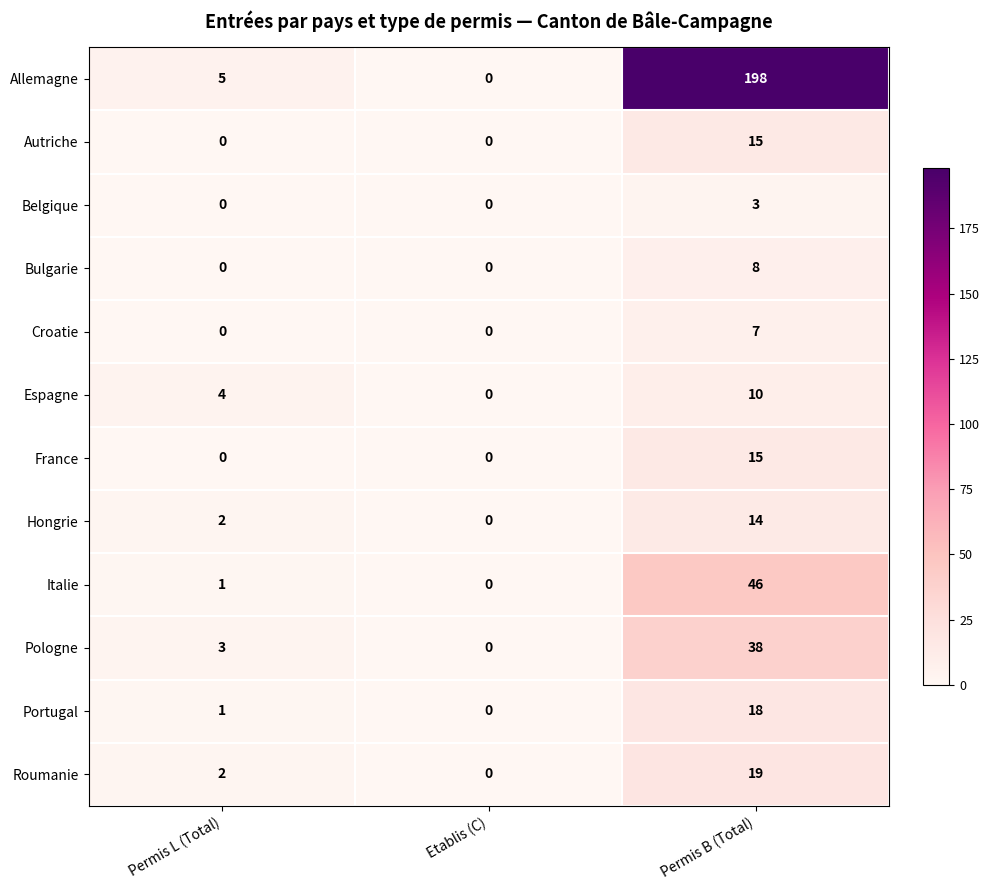

At how many categories does at least one series exceed 119?

1